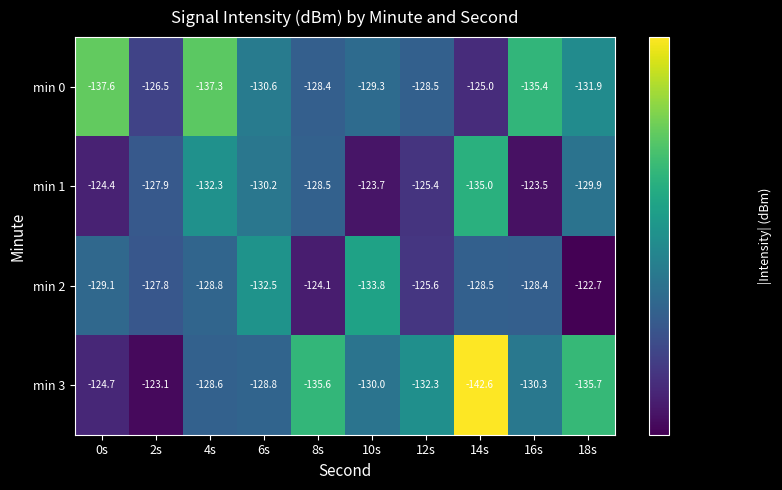

Is it true that min 2 equals -133.8 at 10s?

True